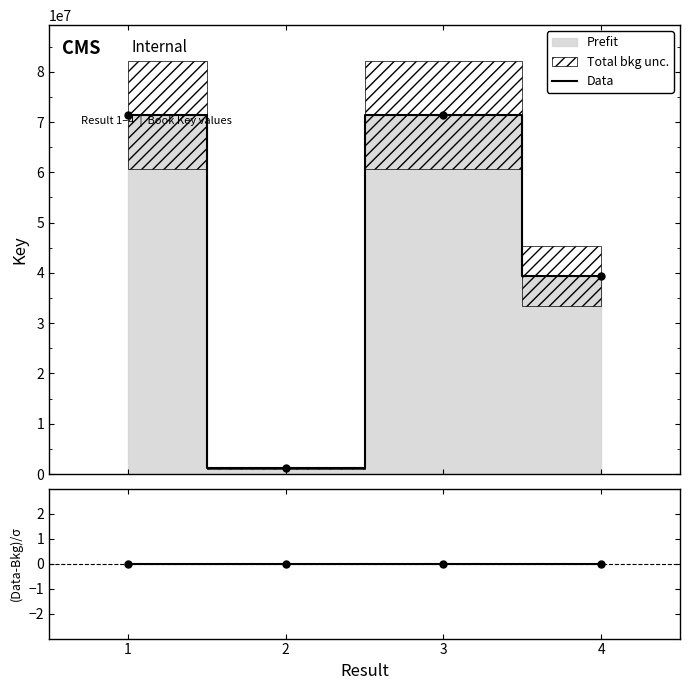

At which label does Data reach its minimum?

2